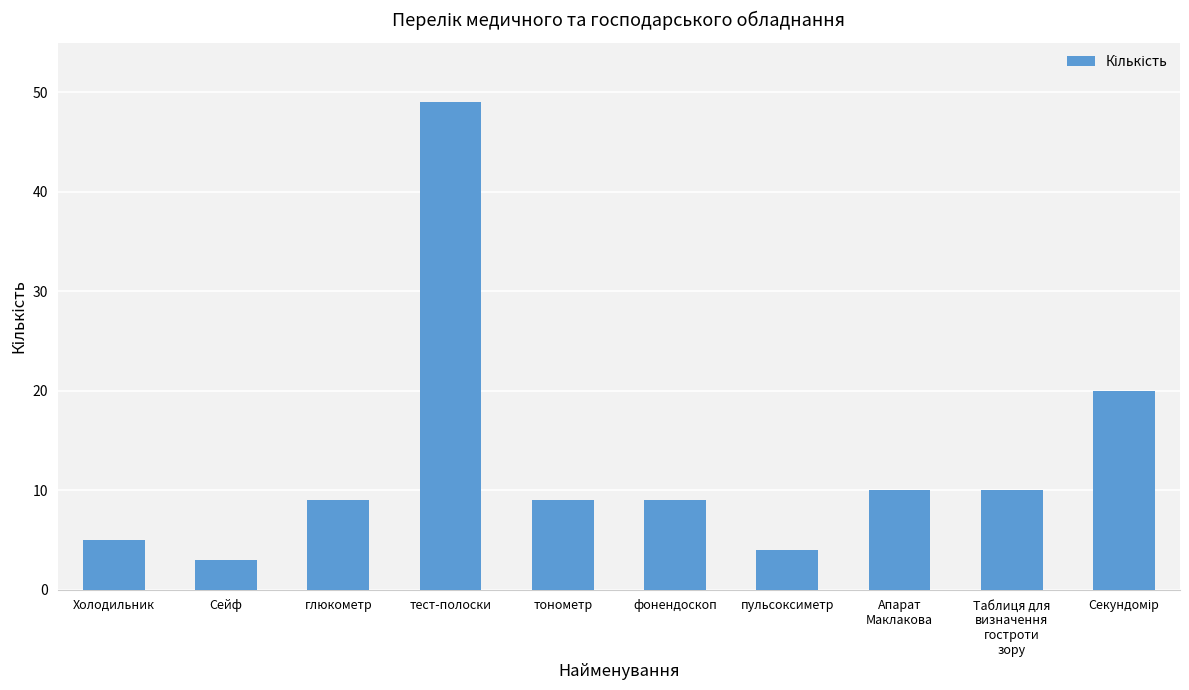

Is it true that the value at Сейф is 3?

True